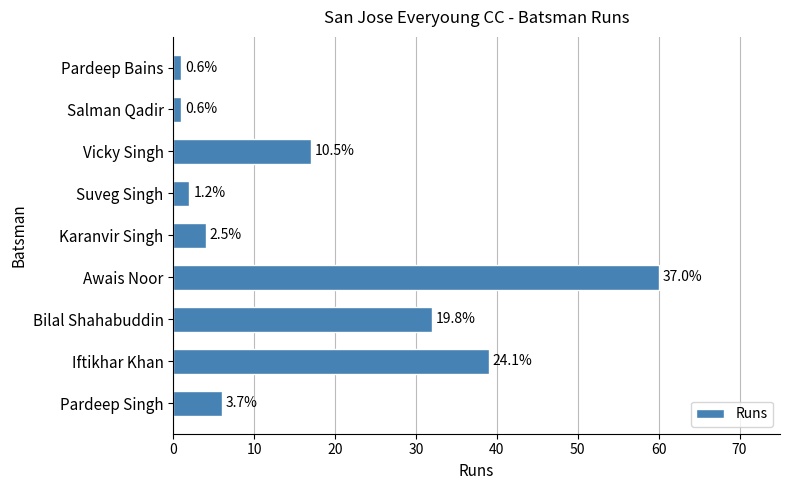

Does the chart contain any negative values?

No